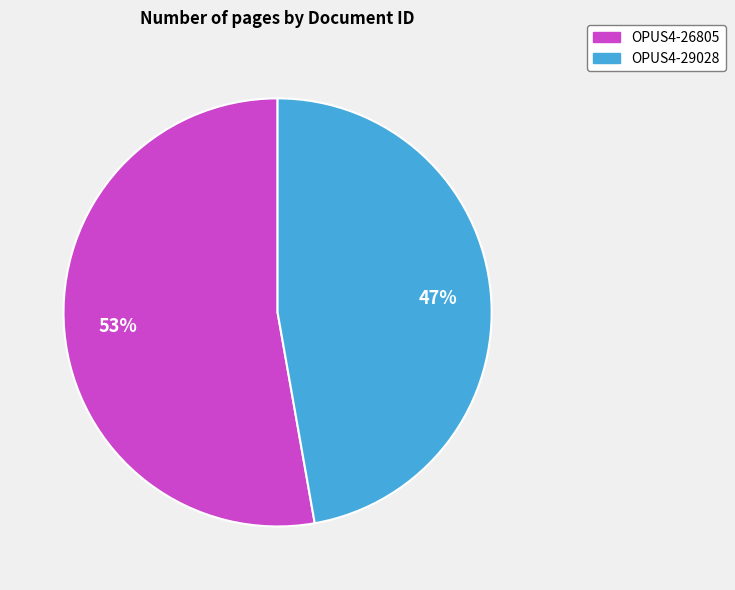

Which has a higher value, OPUS4-26805 or OPUS4-29028?

OPUS4-26805